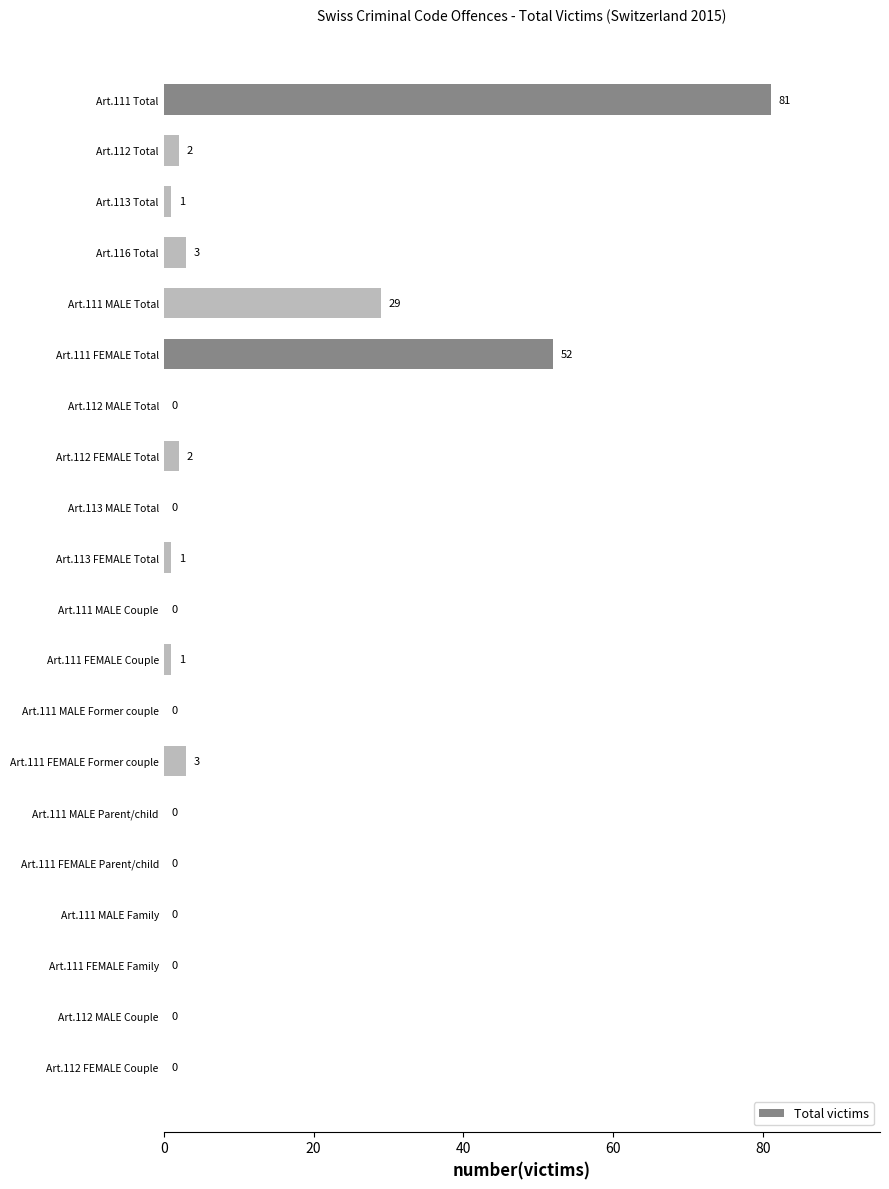

Is it true that the value at Art.111 MALE Former couple is 0?

True